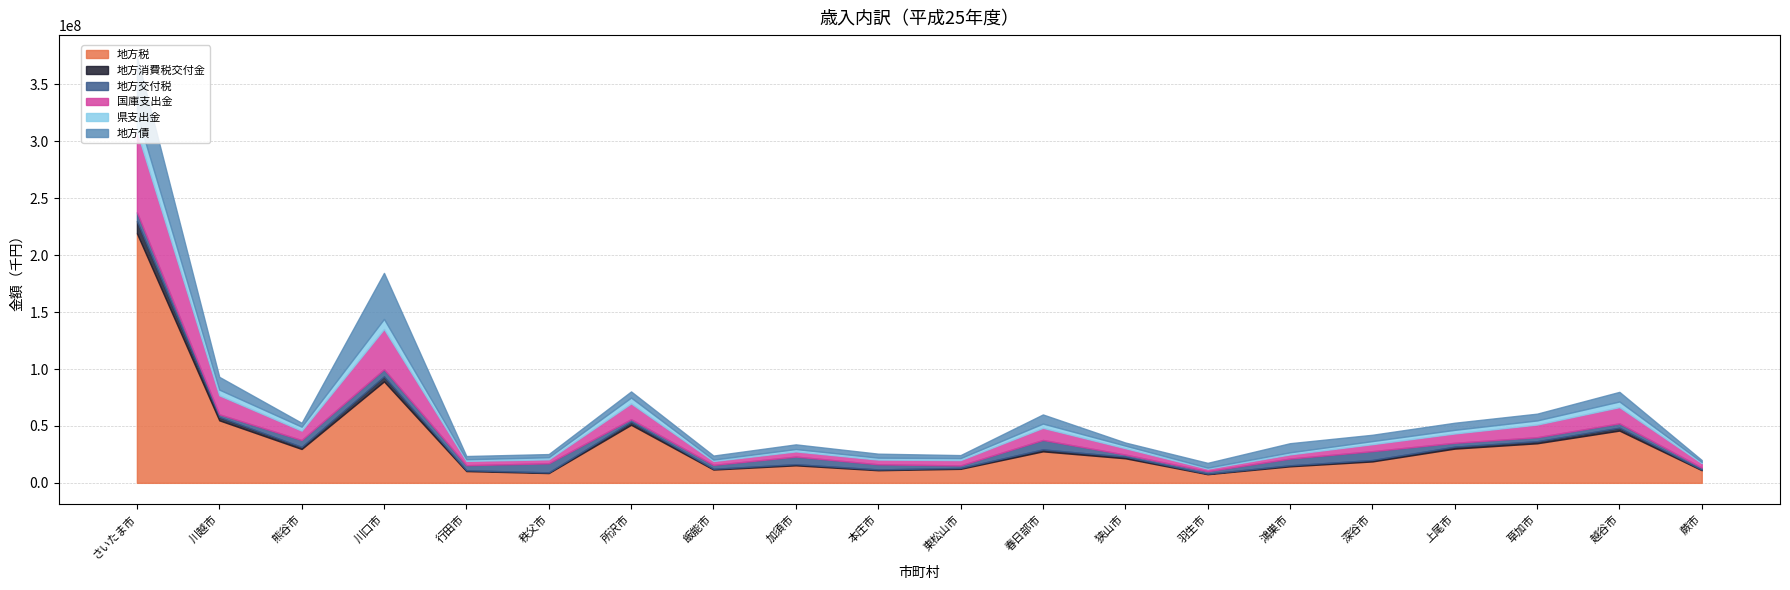

Which series has the largest total across all categories?

地方税